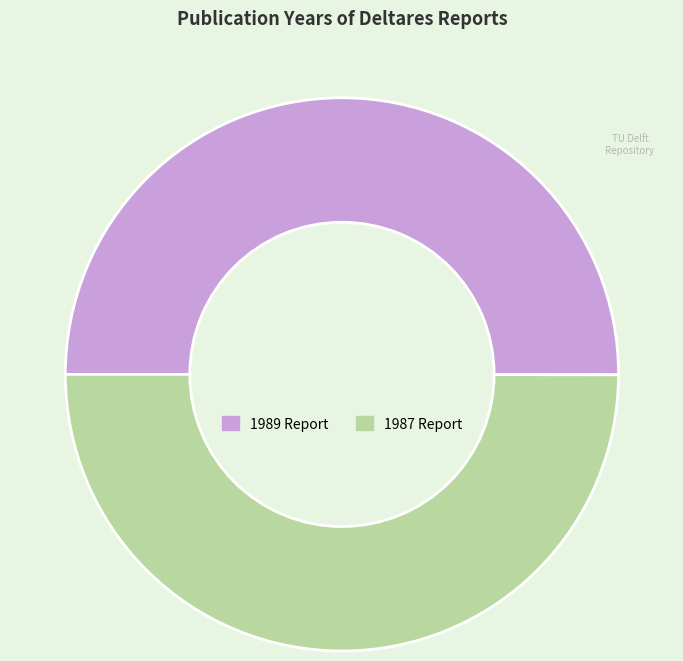

How many slices are in this pie chart?

2